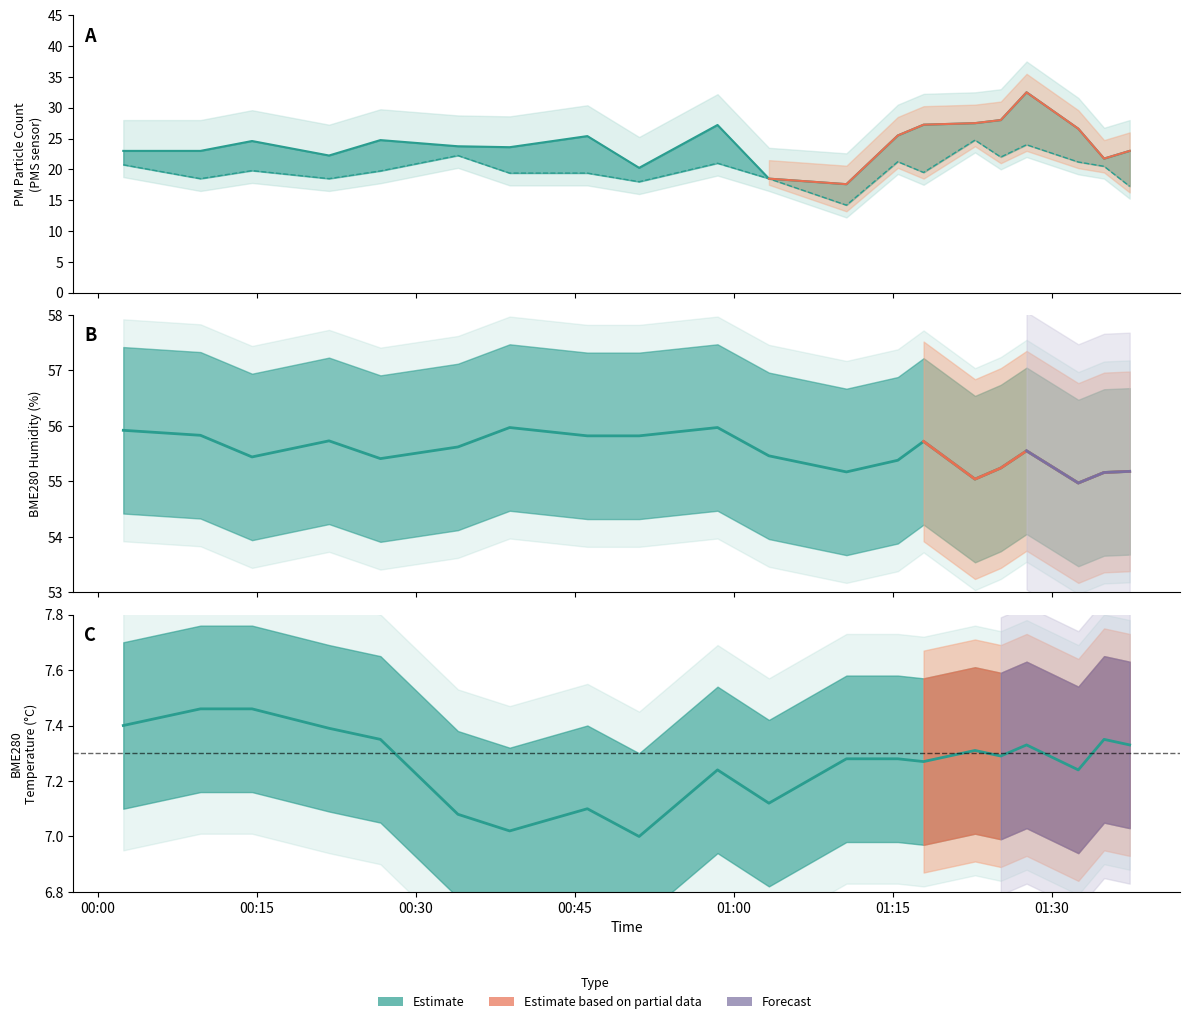

Is this an area chart (filled region under the line)?

No